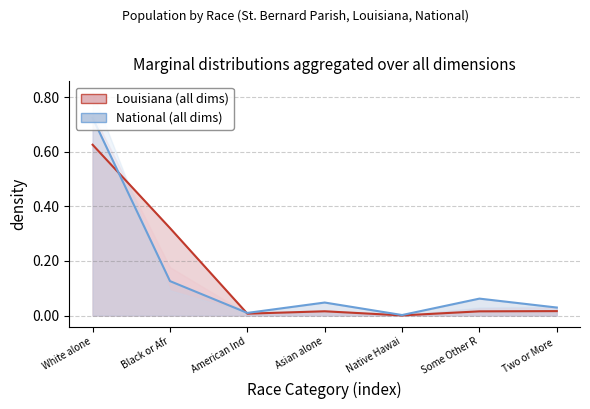

What is the difference between the maximum and minimum values in the National line series?

0.7